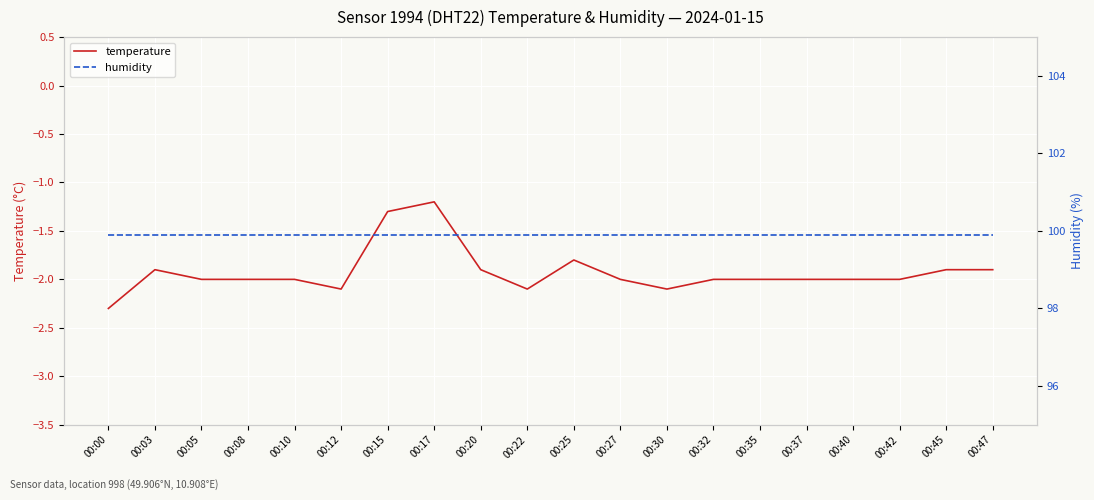

How many interior local valleys does the temperature series have?

3